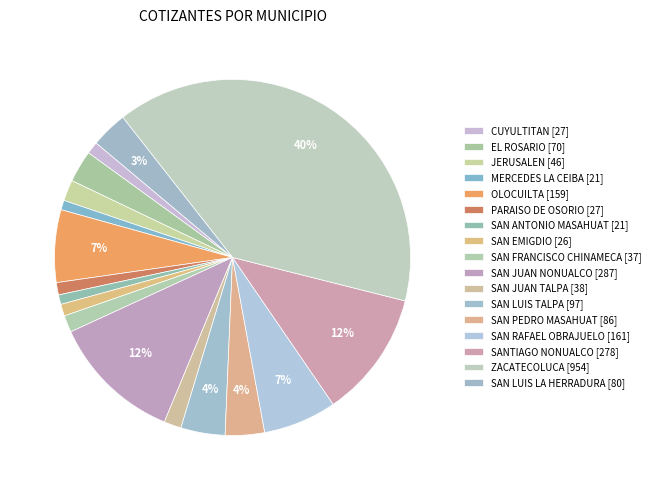

Rank the categories by value from highest to lowest.

ZACATECOLUCA, SAN JUAN NONUALCO, SANTIAGO NONUALCO, SAN RAFAEL OBRAJUELO, OLOCUILTA, SAN LUIS TALPA, SAN PEDRO MASAHUAT, SAN LUIS LA HERRADURA, EL ROSARIO, JERUSALEN, SAN JUAN TALPA, SAN FRANCISCO CHINAMECA, CUYULTITAN, PARAISO DE OSORIO, SAN EMIGDIO, MERCEDES LA CEIBA, SAN ANTONIO MASAHUAT